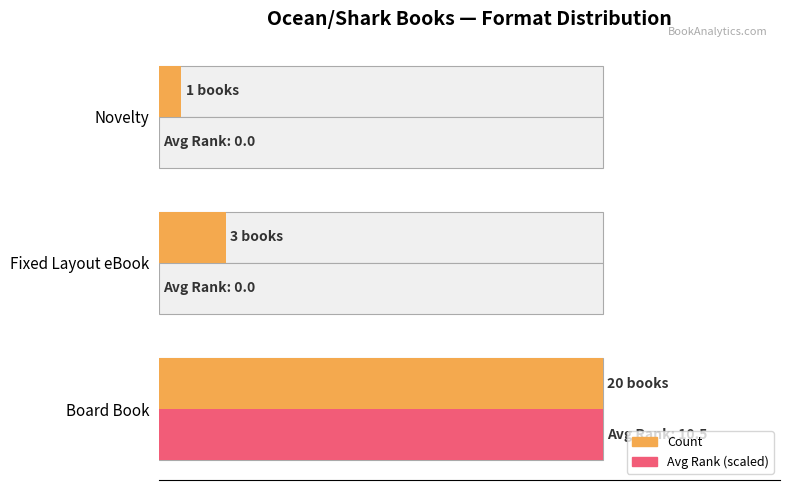

Does the chart contain any negative values?

No